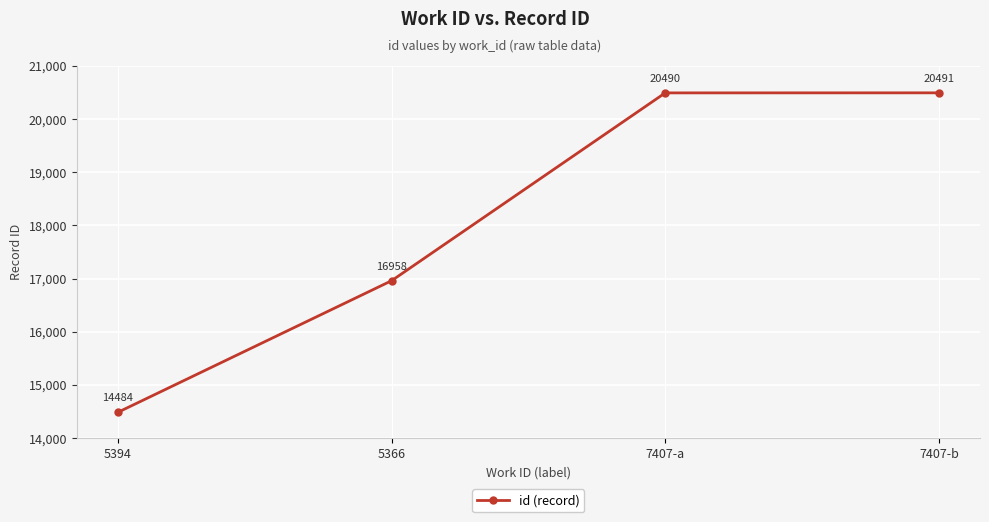

Reading left to right, what are all the values shown in this chart?

14484	16958	20490	20491